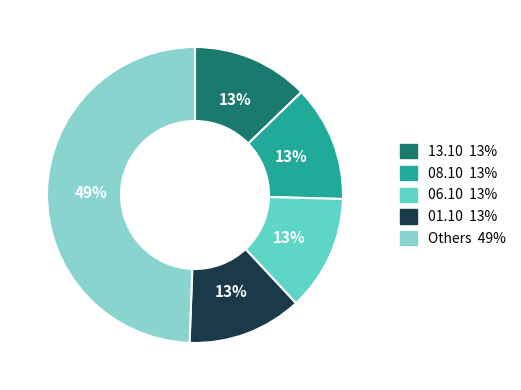

How many slices are in this pie chart?

5